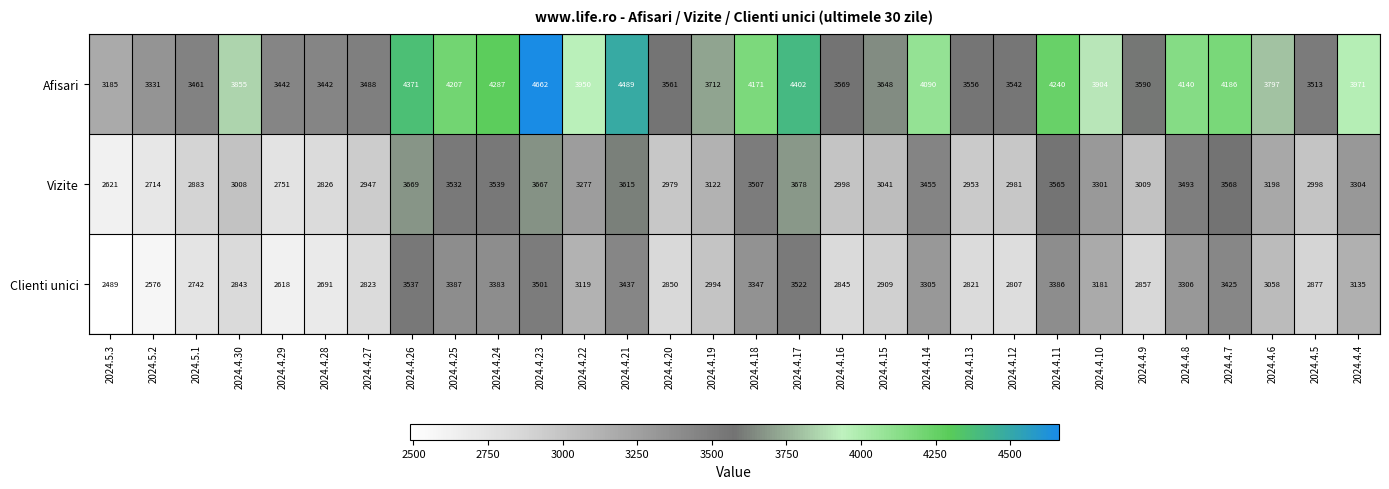

At how many categories does at least one series exceed 2527?

30